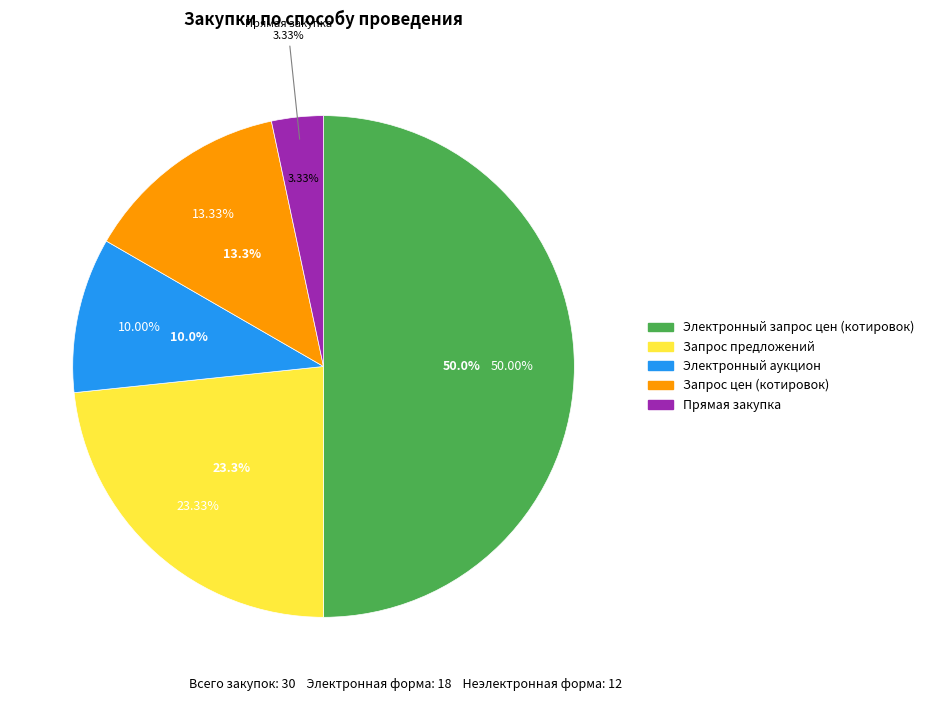

Count the number of slices in the pie.

5